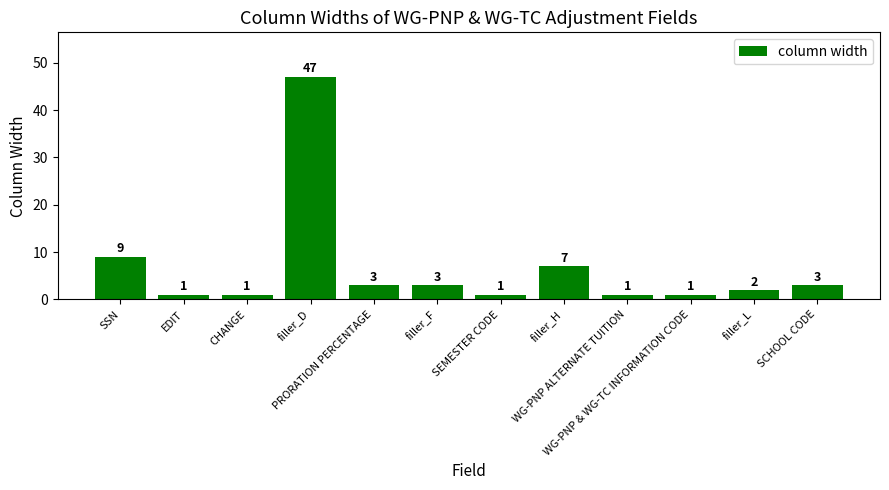

Reading left to right, list all the values displayed in this chart.

SSN=9	EDIT=1	CHANGE=1	filler_D=47	PRORATION PERCENTAGE=3	filler_F=3	SEMESTER CODE=1	filler_H=7	WG-PNP ALTERNATE TUITION=1	WG-PNP & WG-TC INFORMATION CODE=1	filler_L=2	SCHOOL CODE=3